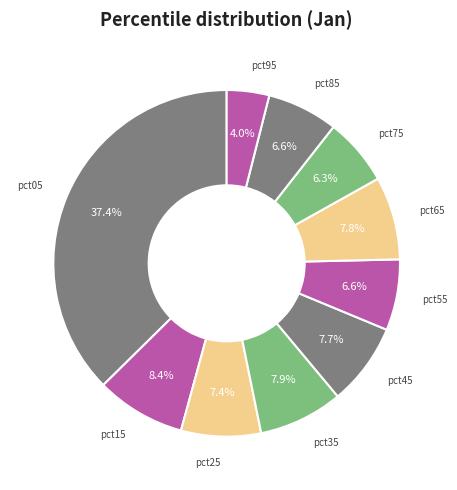

How many segments does this pie chart have?

10